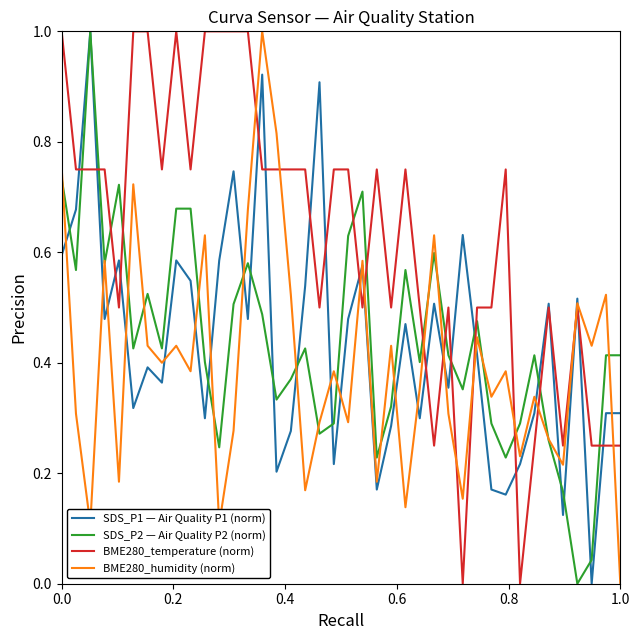

What is the maximum value shown in the chart?

1.0